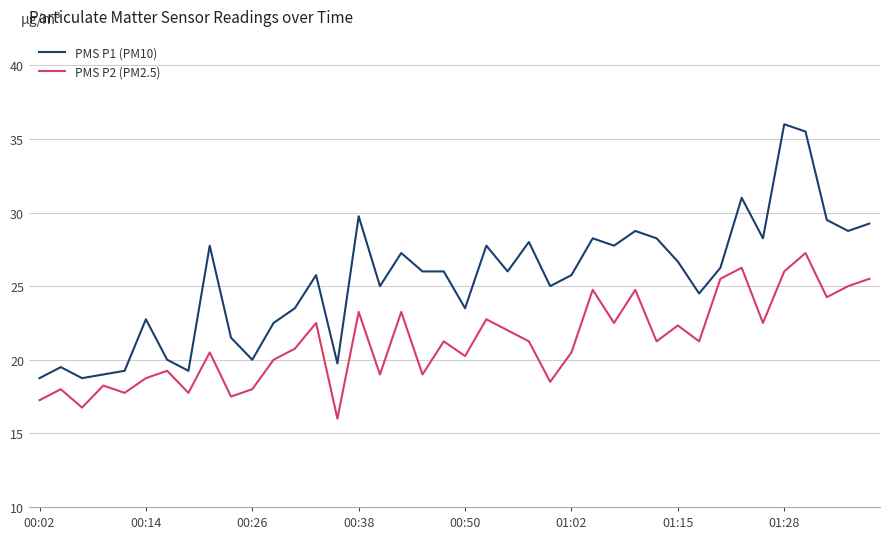

True or false: PMS P1 (PM10) has more than 2 points higher than both neighbors.

True